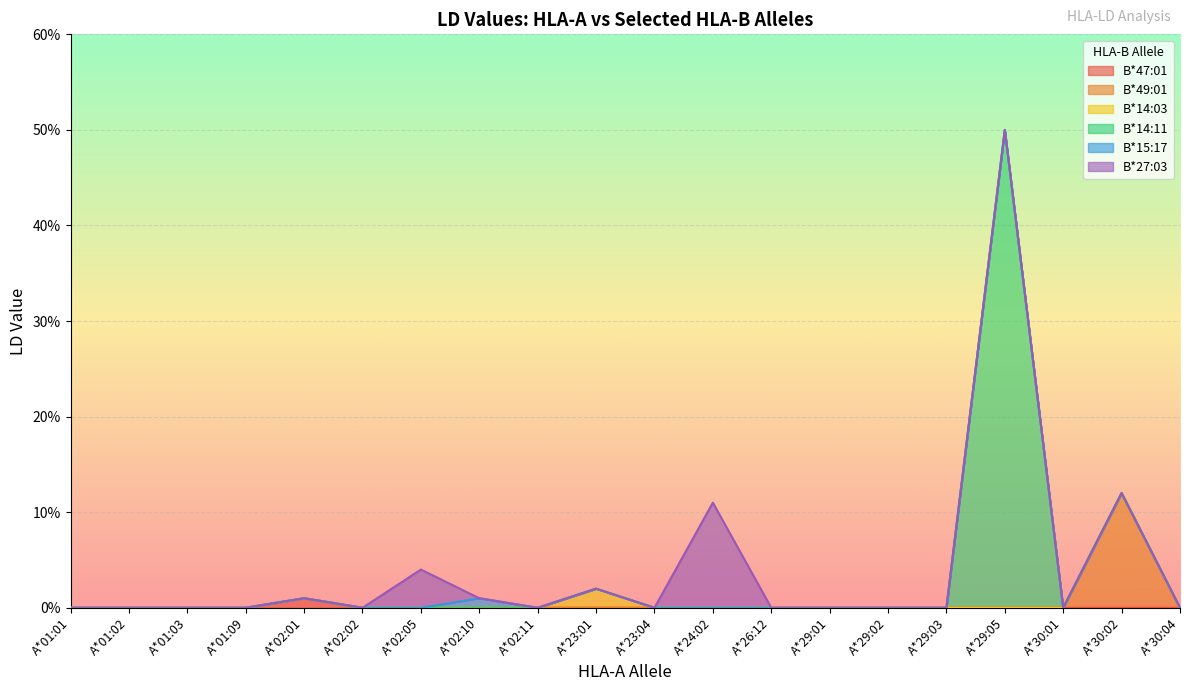

Which series has the largest total across all categories?

B*14:11